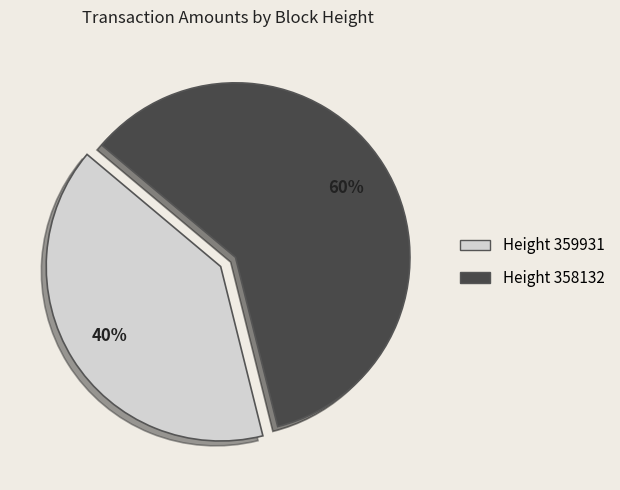

Which slice is the largest?

Height 358132